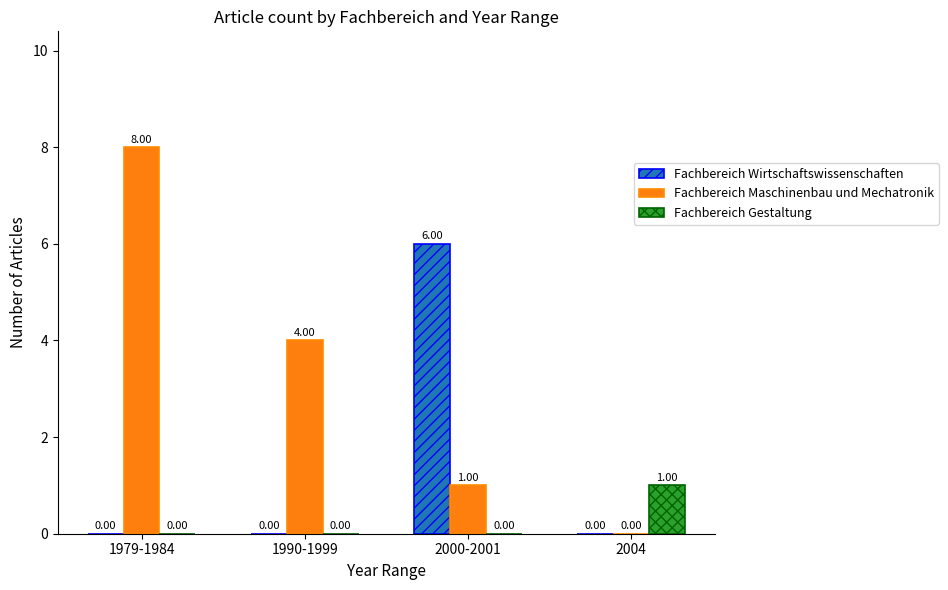

At which label does Fachbereich Maschinenbau und Mechatronik first exceed 4?

1979-1984